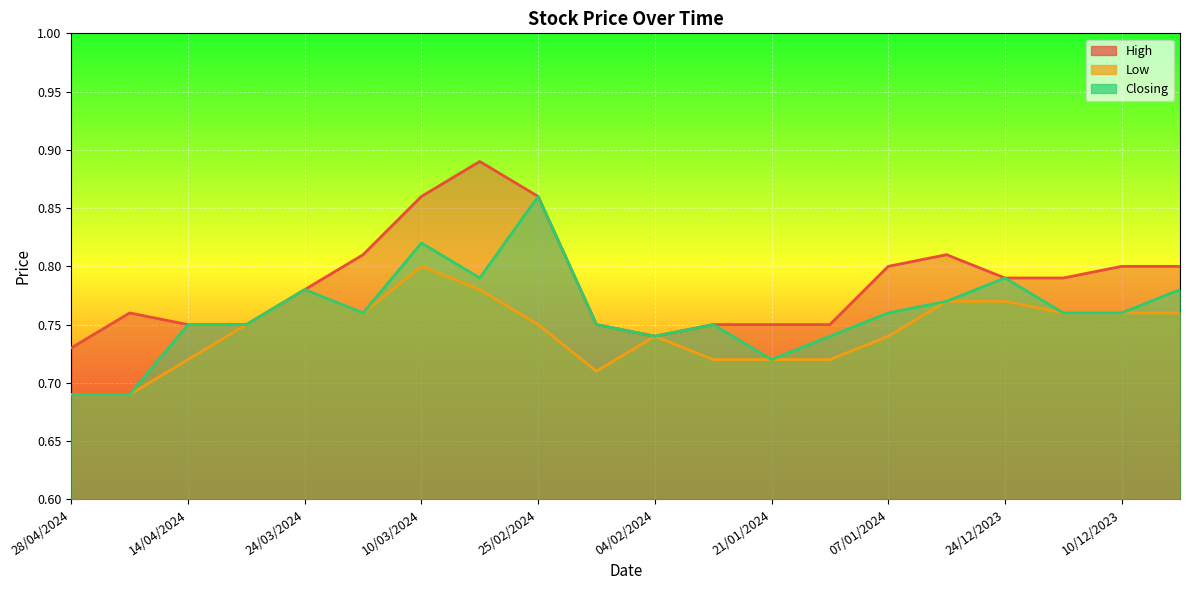

What is the label of the 15th point from the right?

17/03/2024